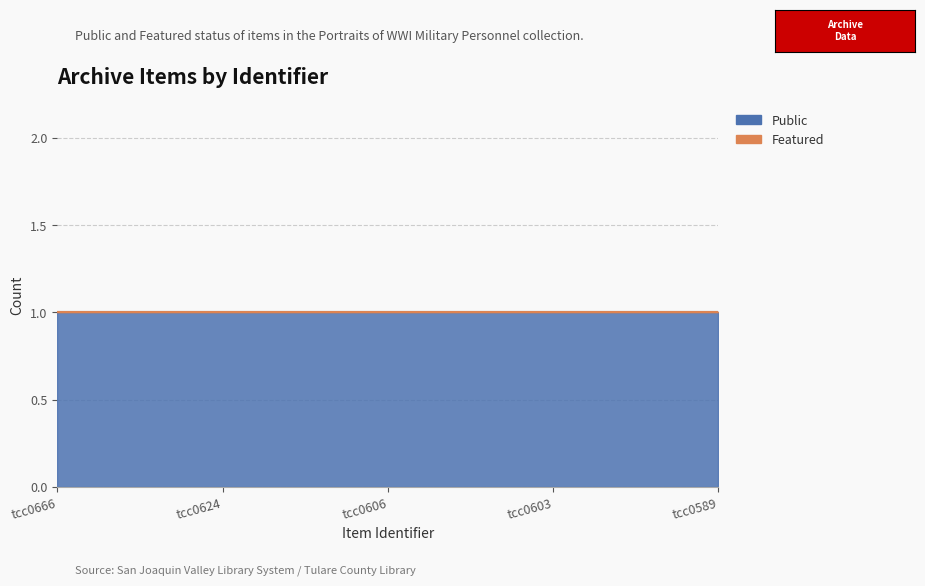

What is the sum of all Public values?

5